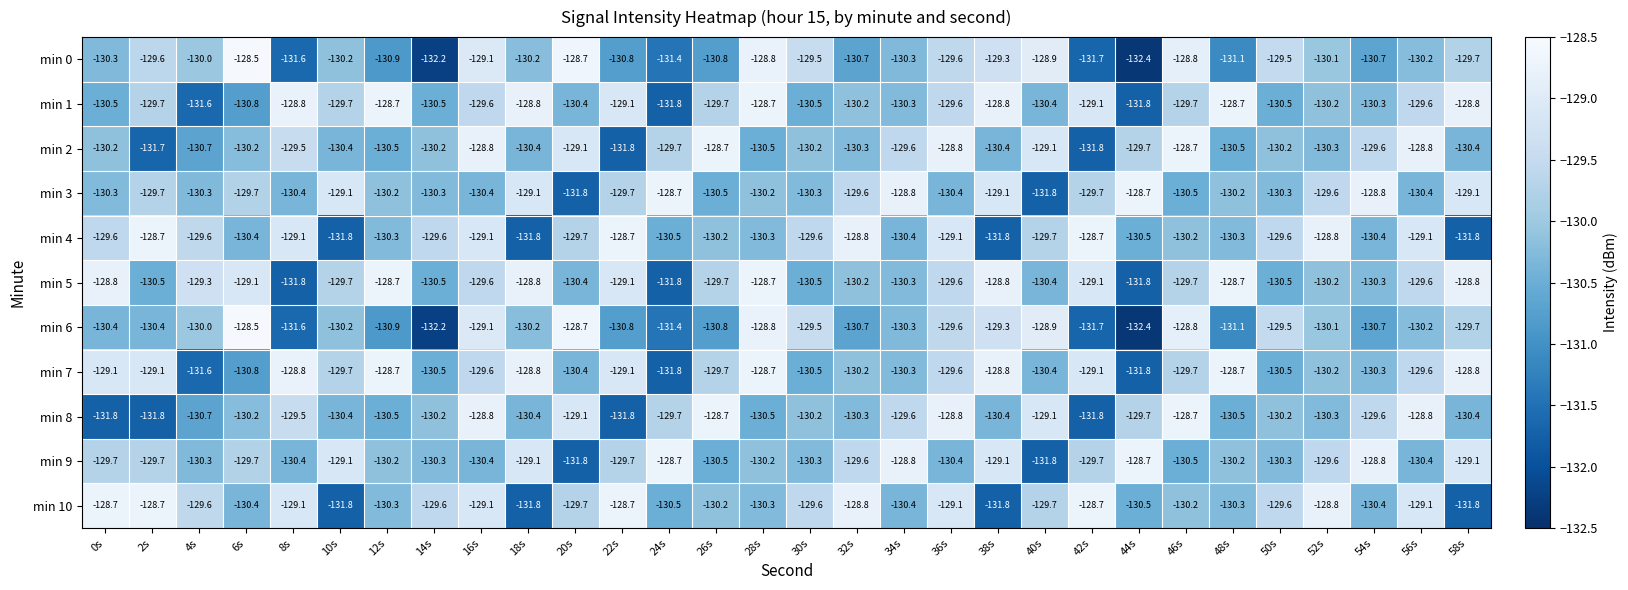

What is the difference between the min 7 values at 24s and 42s?

2.7